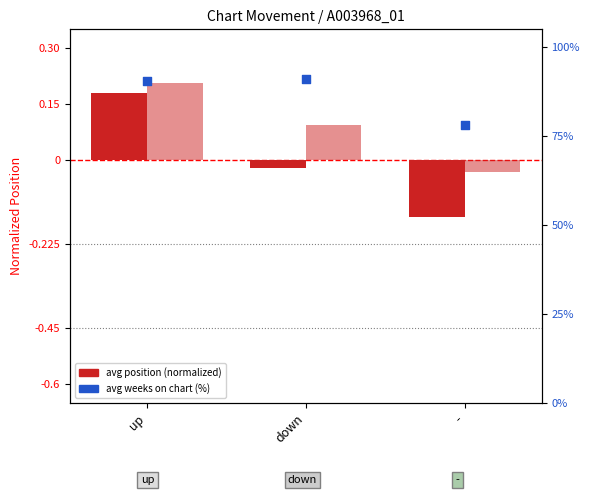

At how many categories does at least one series exceed 72?

3